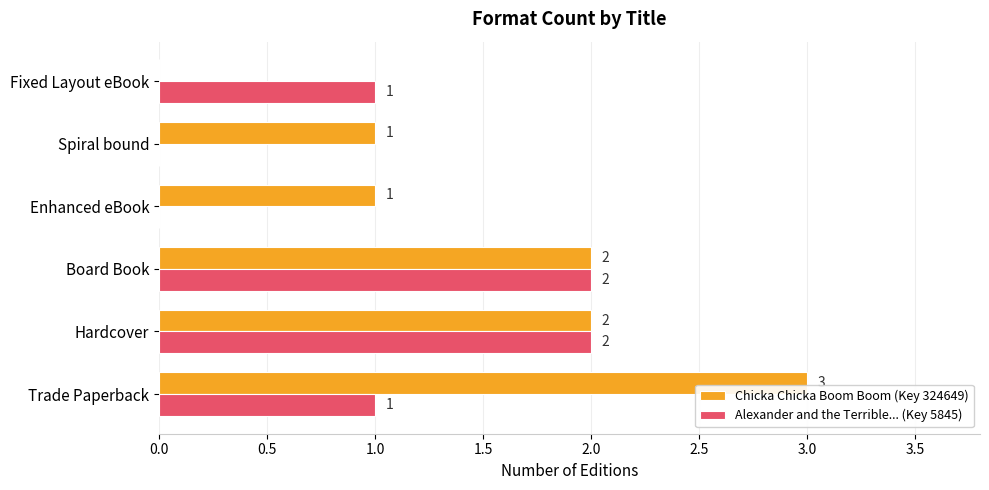

Which series has the largest total across all categories?

Chicka Chicka Boom Boom (Key 324649)